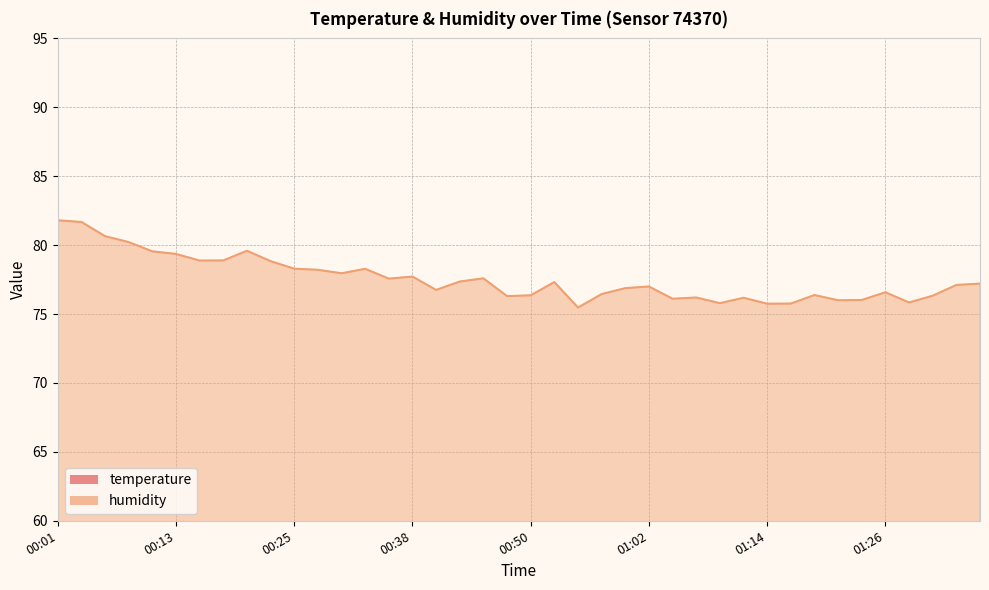

What is the sum of all humidity values?

3102.2